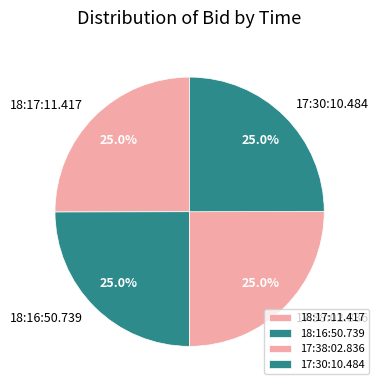

Does 17:38:02.836 represent more than half of the total?

No